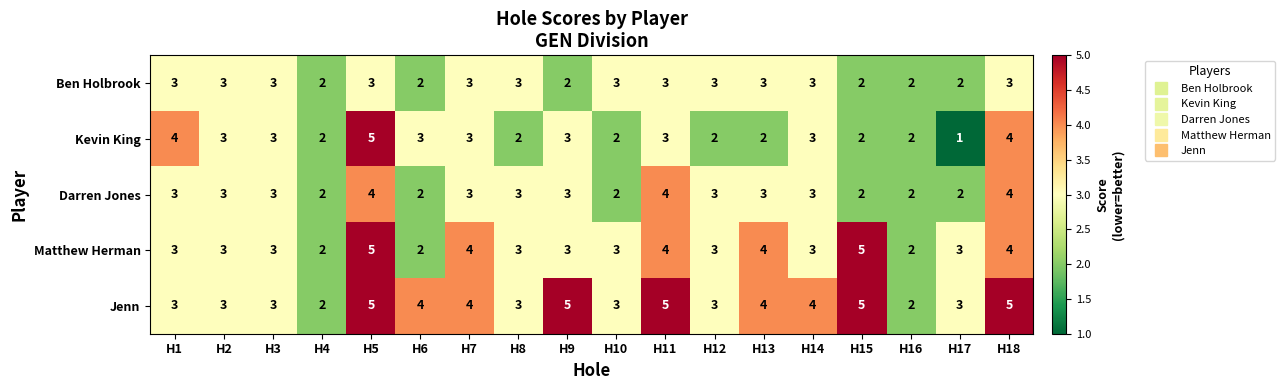

What is the smallest value displayed?

1